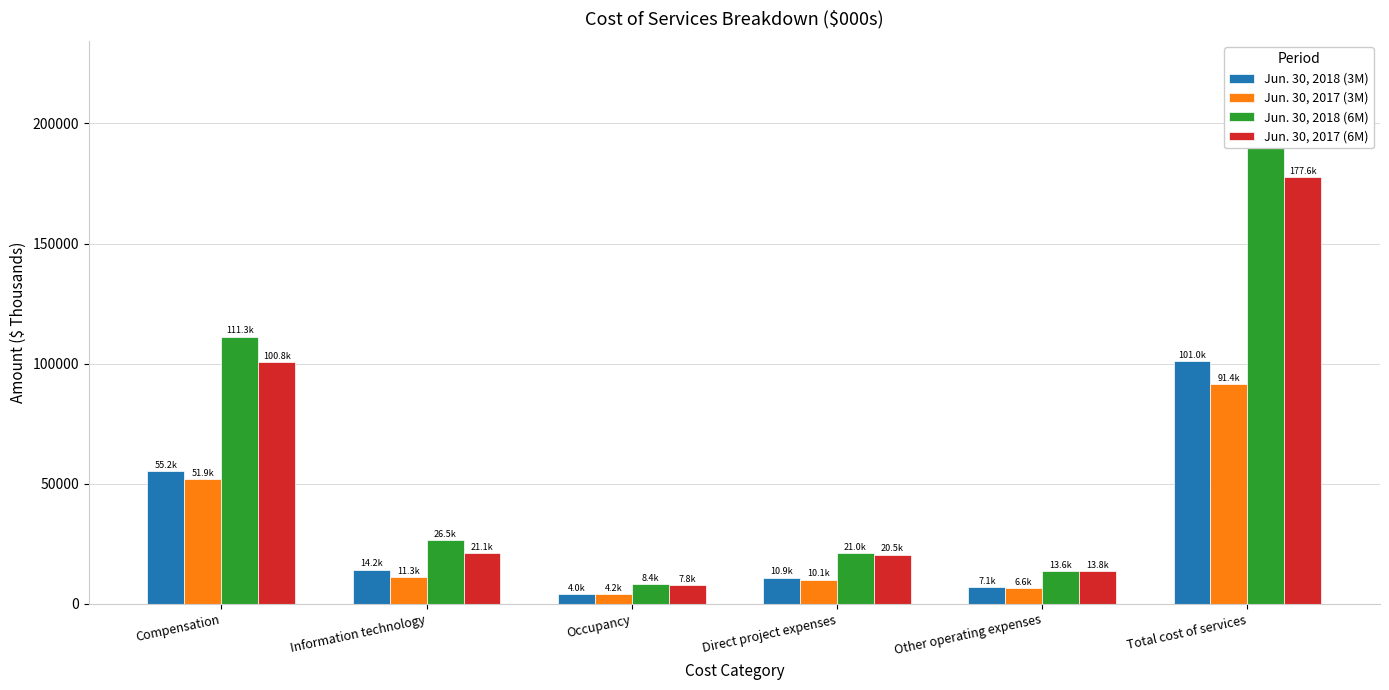

At which label does Jun. 30, 2017 (3M) first exceed 11281?

Compensation